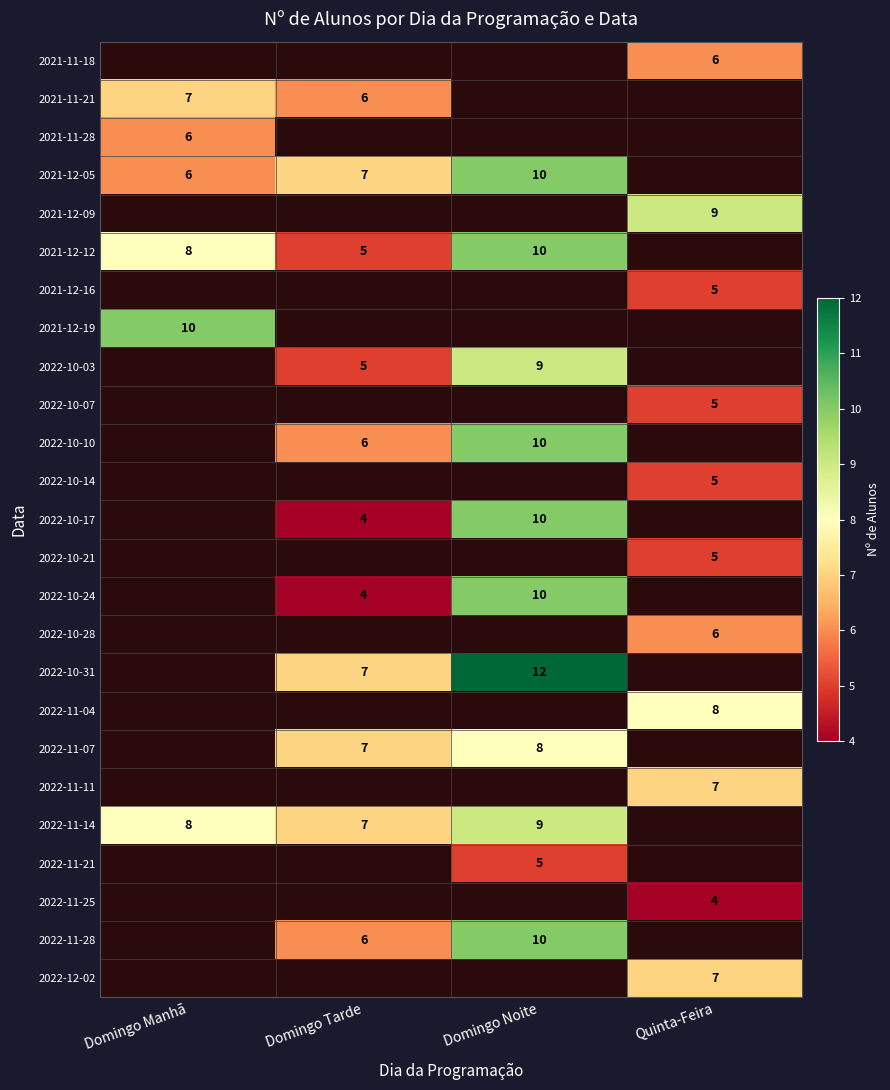

At which category is the sum across all series the highest?

Domingo Noite